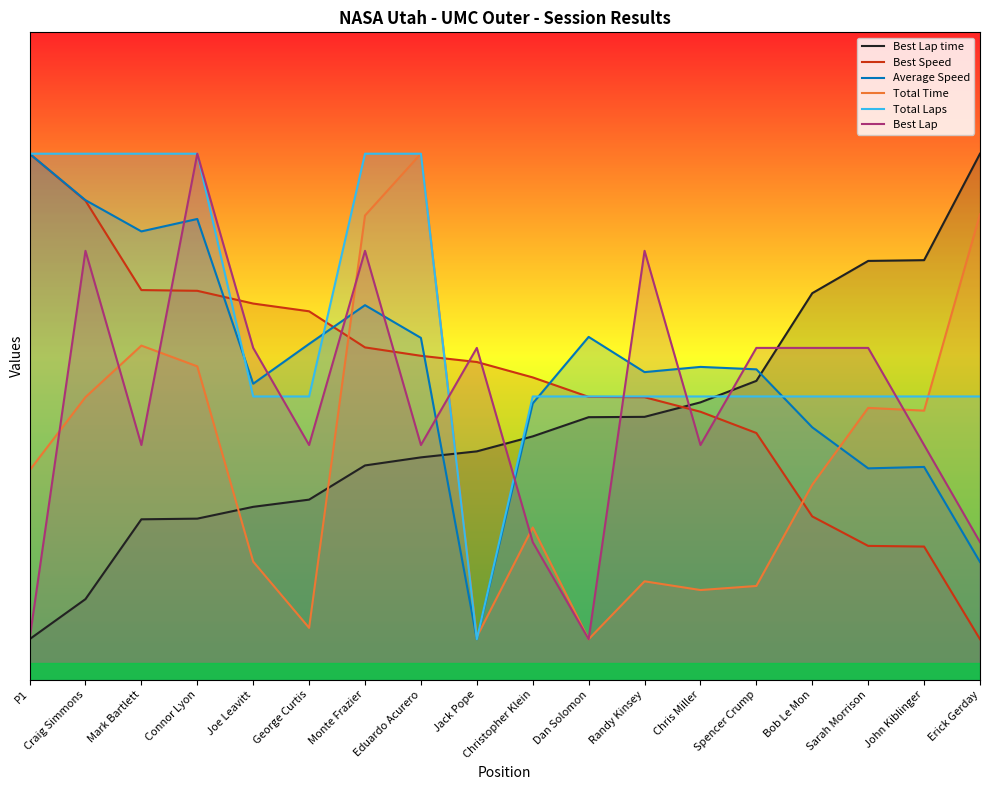

At which label does Best Speed first exceed 78?

P1